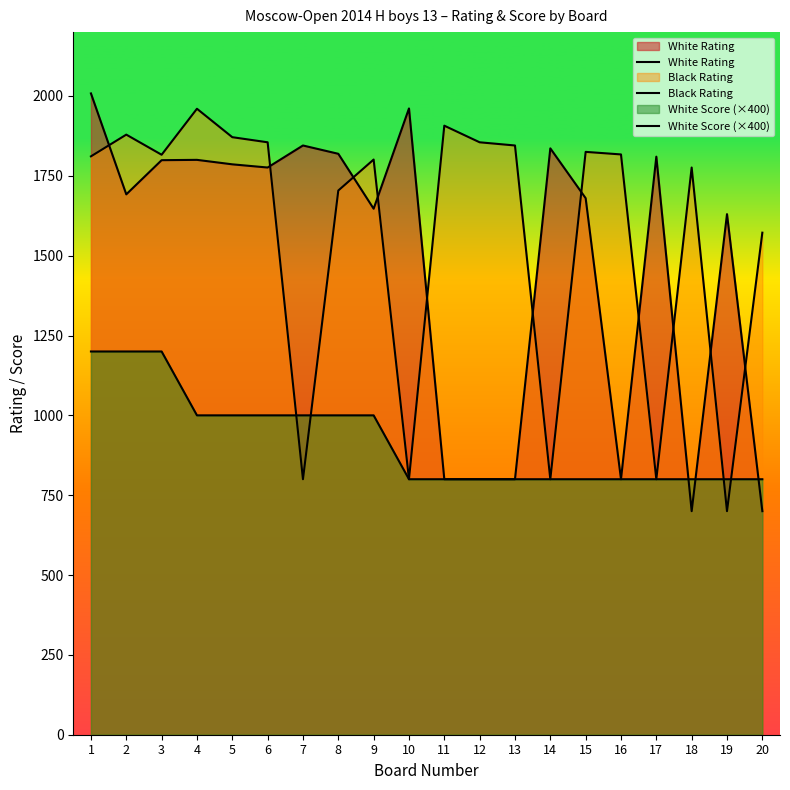

What is the average value of the Black Rating series?

1560